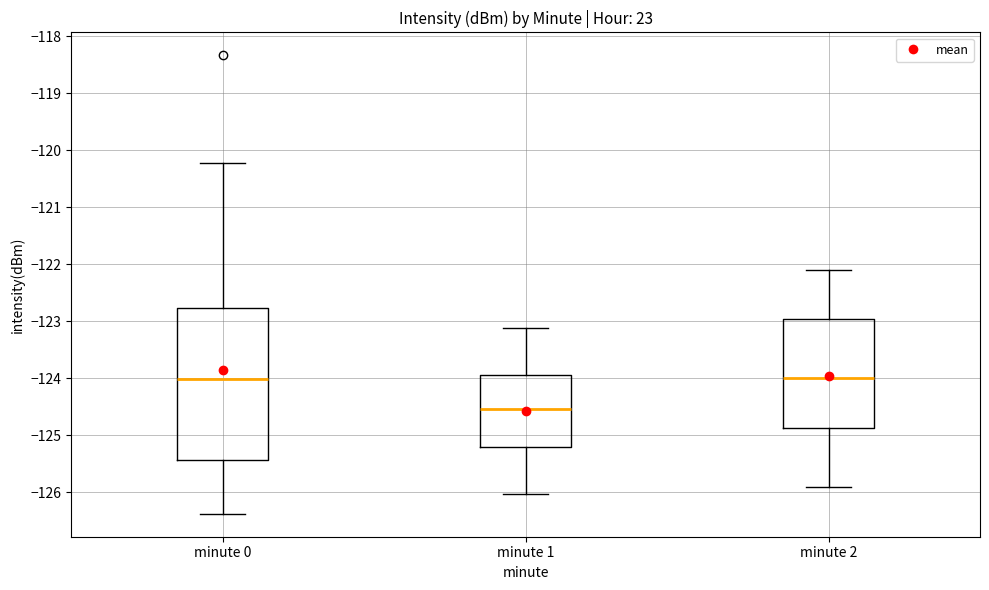

Comparing the boxes themselves (not the whiskers), which one is the tallest?

minute 0